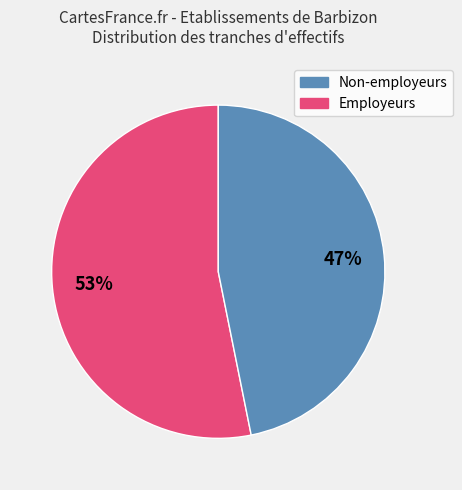

Is there a majority slice in this chart?

Yes